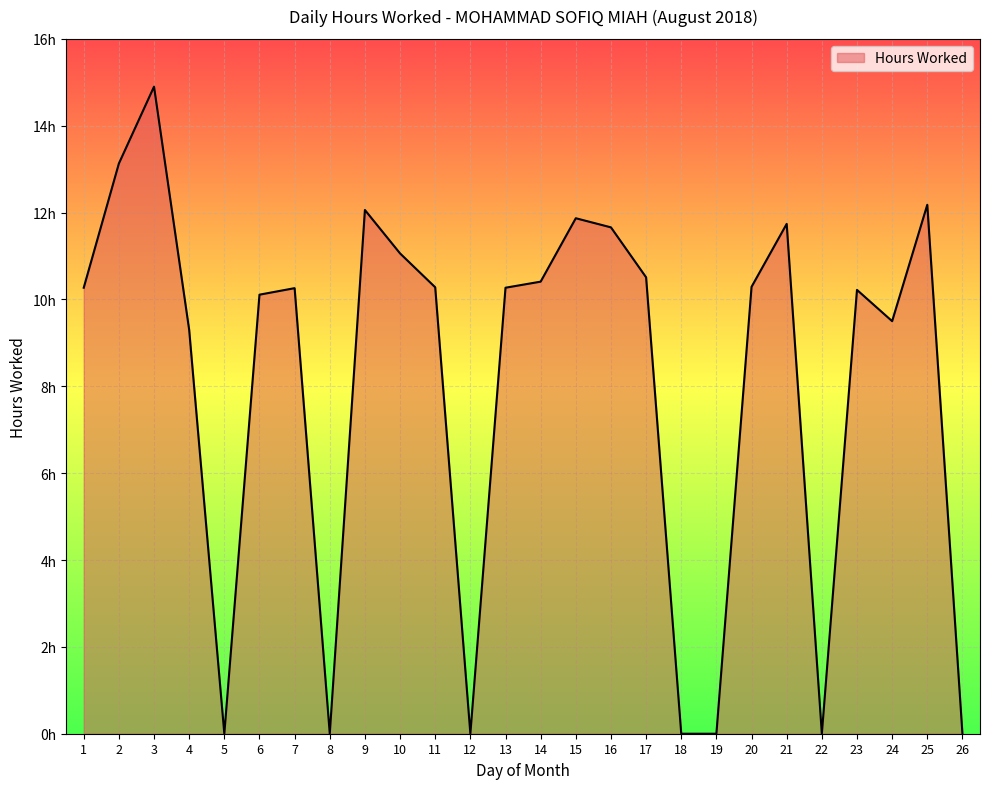

Does the chart display data point markers on the line(s)?

No